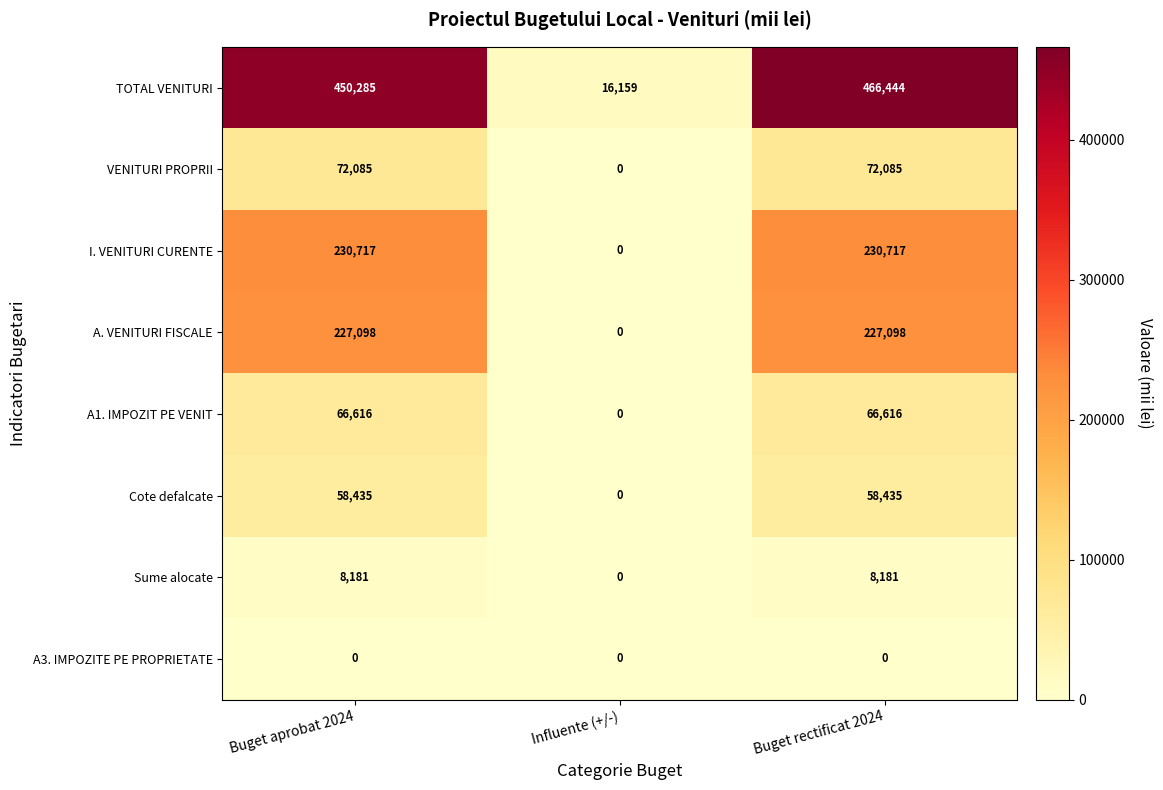

What is the maximum value shown in the chart?

466444